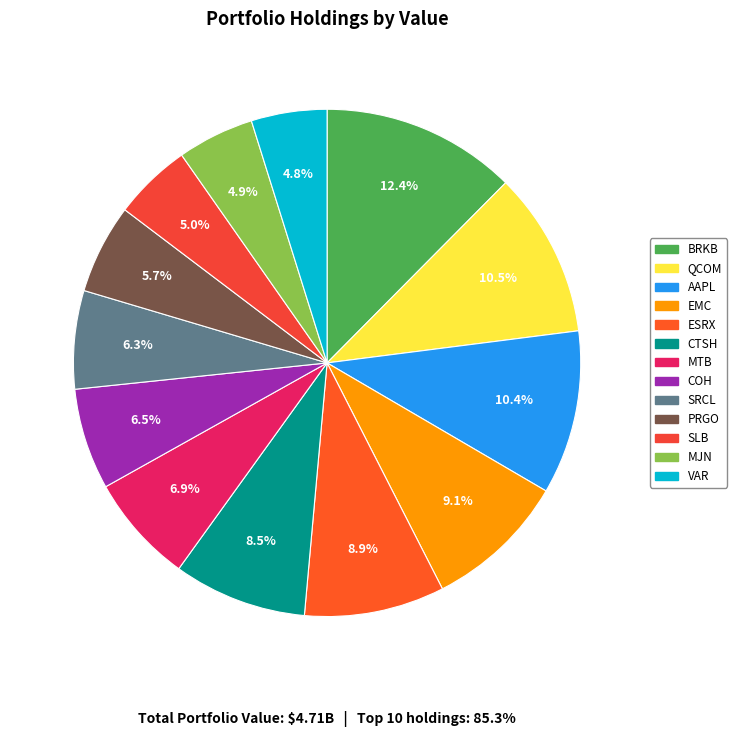

How many slices are in this pie chart?

13